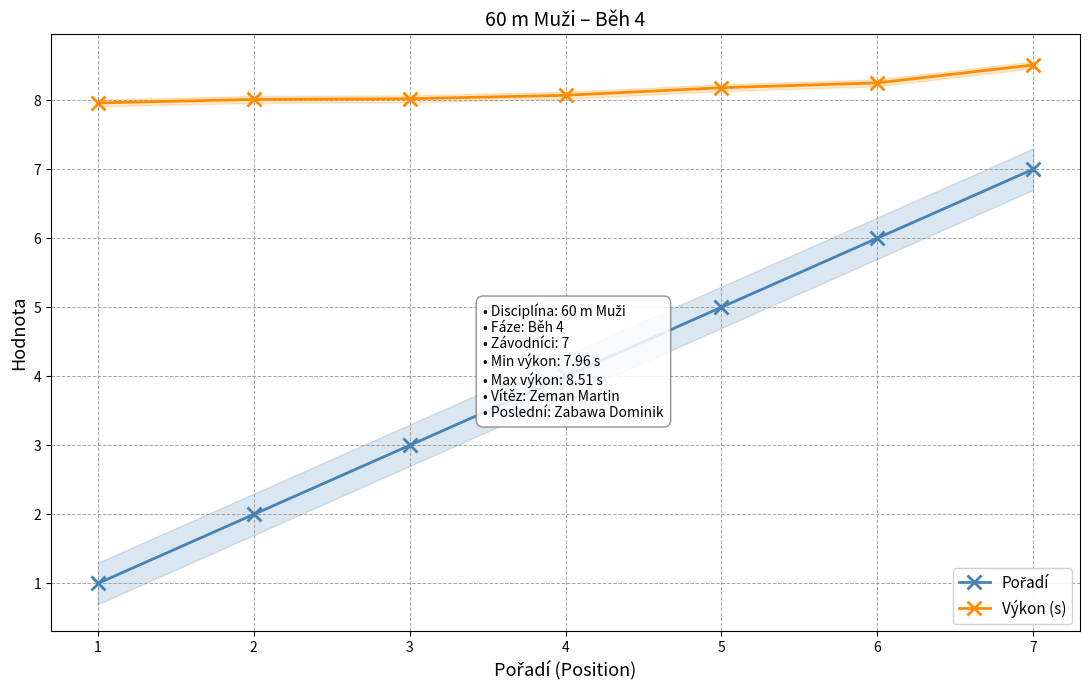

Reading right to left, transcribe all the data shown in this chart.

Pořadí: 7.0	6.0	5.0	4.0	3.0	2.0	1.0
Výkon (s): 8.5	8.2	8.2	8.1	8.0	8.0	8.0